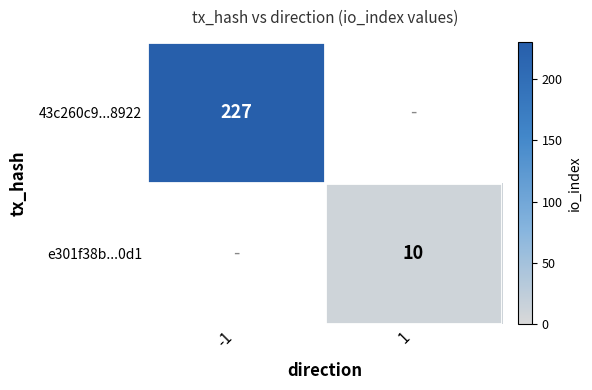

True or false: 43c260c9...8922 has a value of 227 at -1.

True